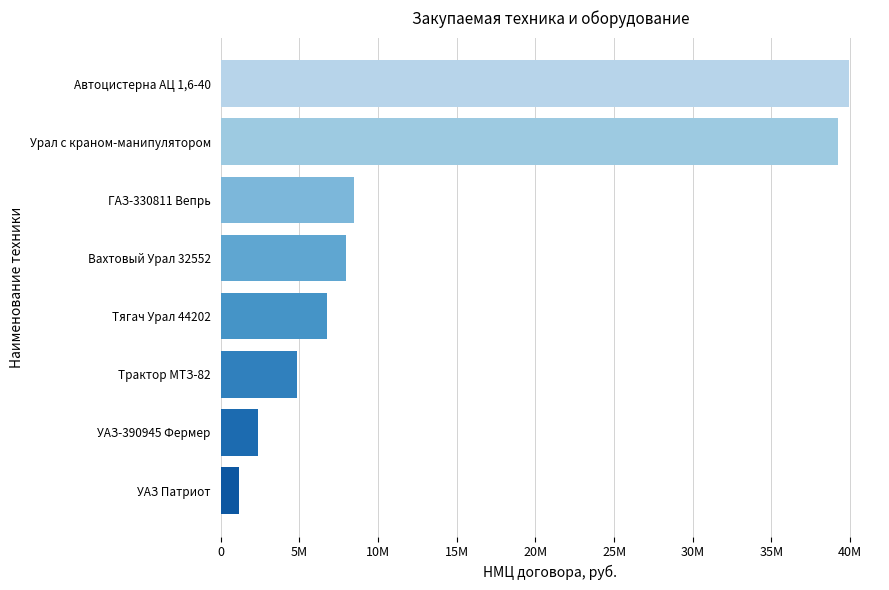

Does the chart contain any negative values?

No